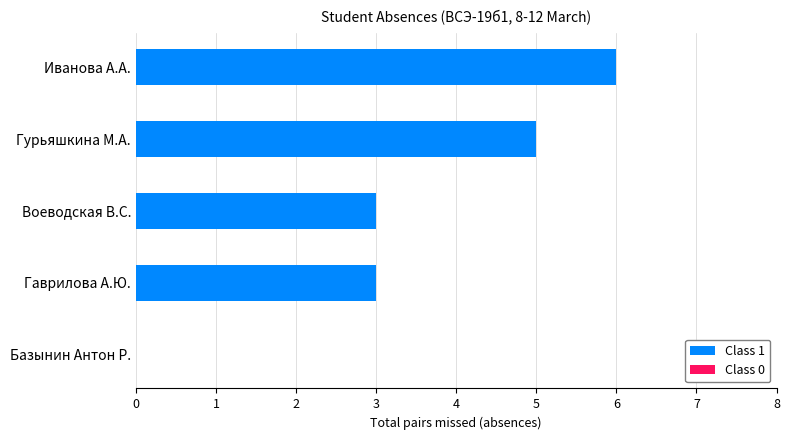

Between Гурьяшкина М.А. and Иванова А.А., which is larger?

Иванова А.А.